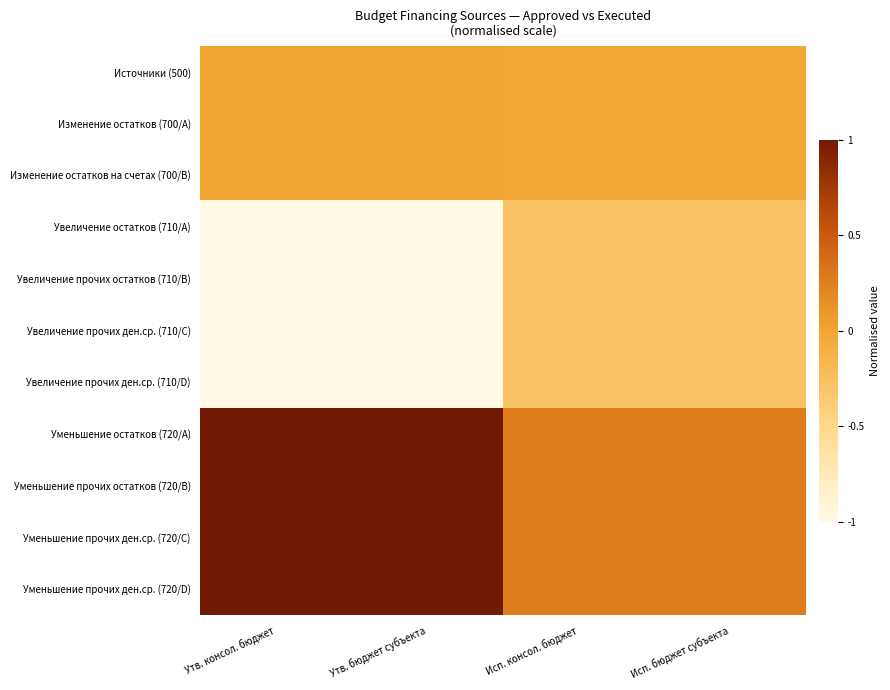

Which series has the widest spread of values?

Уменьшение остатков (720/A)